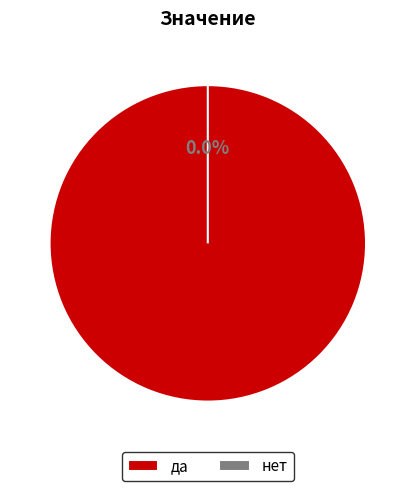

True or false: да accounts for 99% of the total.

False